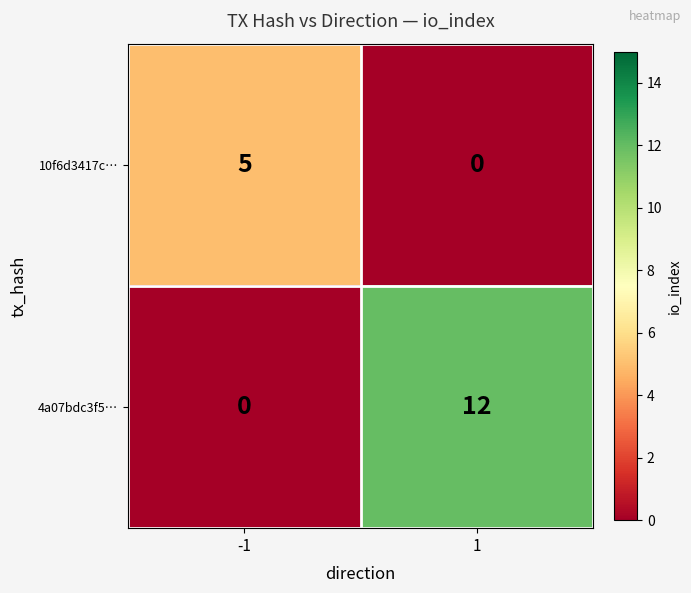

Which series has the widest spread of values?

4a07bdc3f5…